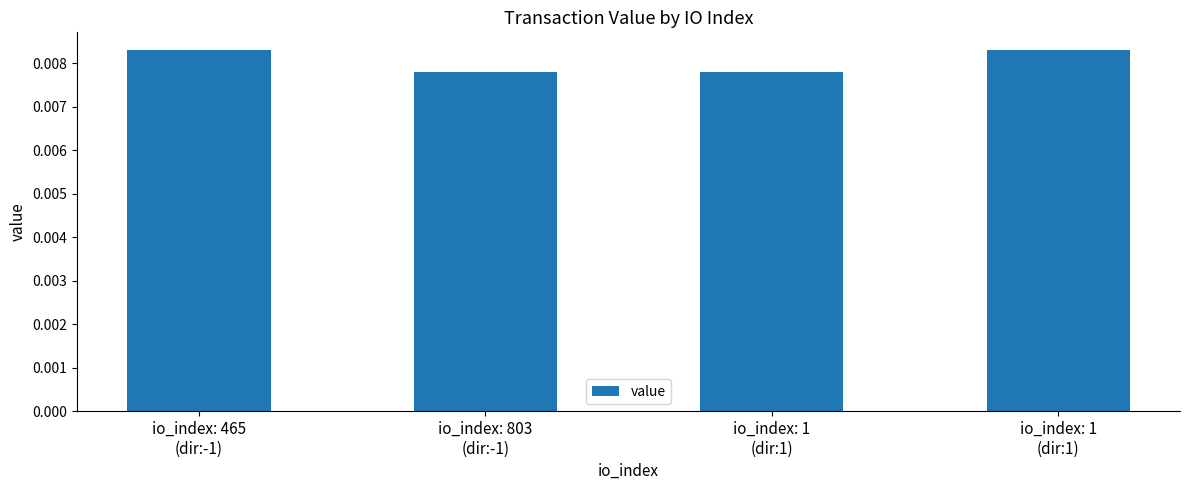

How many values are between 0 and 1?

4